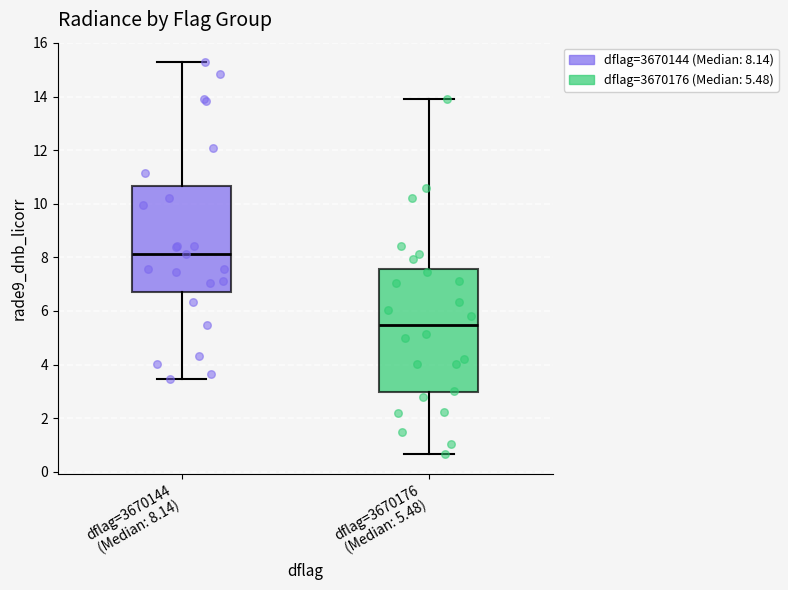

Reading left to right, transcribe this box plot: for each box, give where its median line is, the range the box spans, and where its two whiskers end, as read against the y-axis. The values are not printed on the chart, so give them approximately, as read against the axis.

dflag=3670144 (Median: 8.14): median 8.2, box 6.6 to 10.6, whiskers 3.4 to 15.2
dflag=3670176 (Median: 5.48): median 5.4, box 3.0 to 7.6, whiskers 0.6 to 13.8